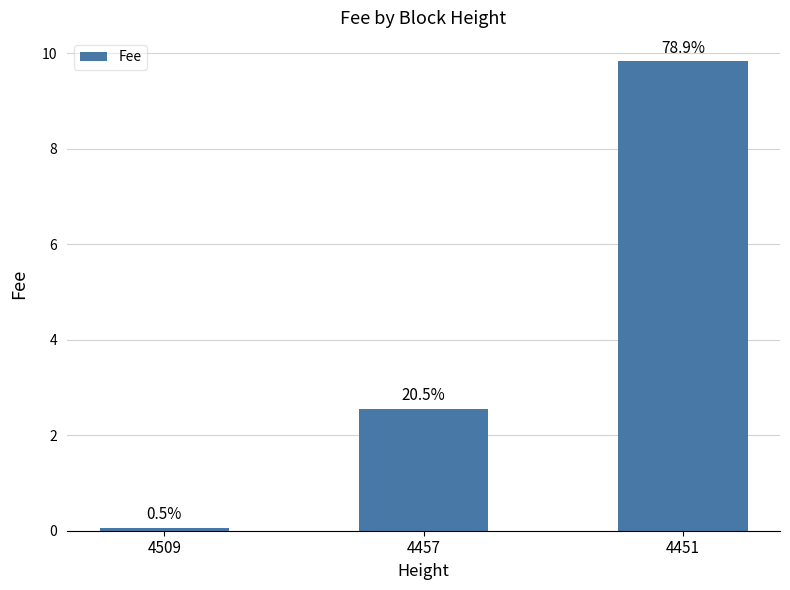

How many bars are there in total?

3